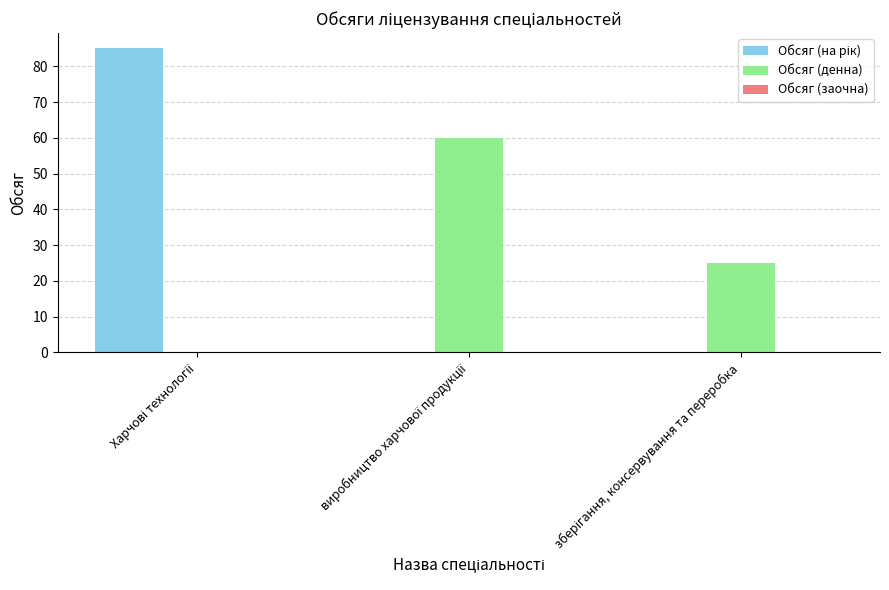

What is the sum of all Обсяг (денна) values?

85